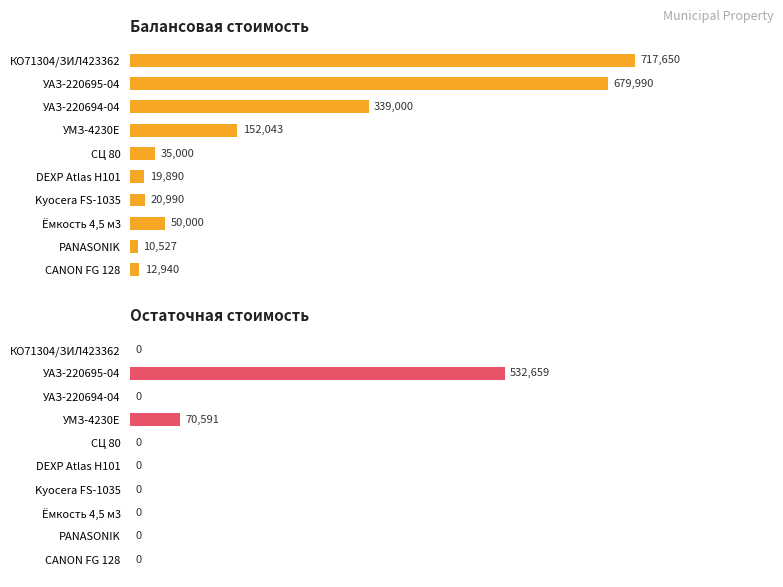

List the series in order of their overall mean, lowest first.

Остаточная стоимость, Балансовая стоимость